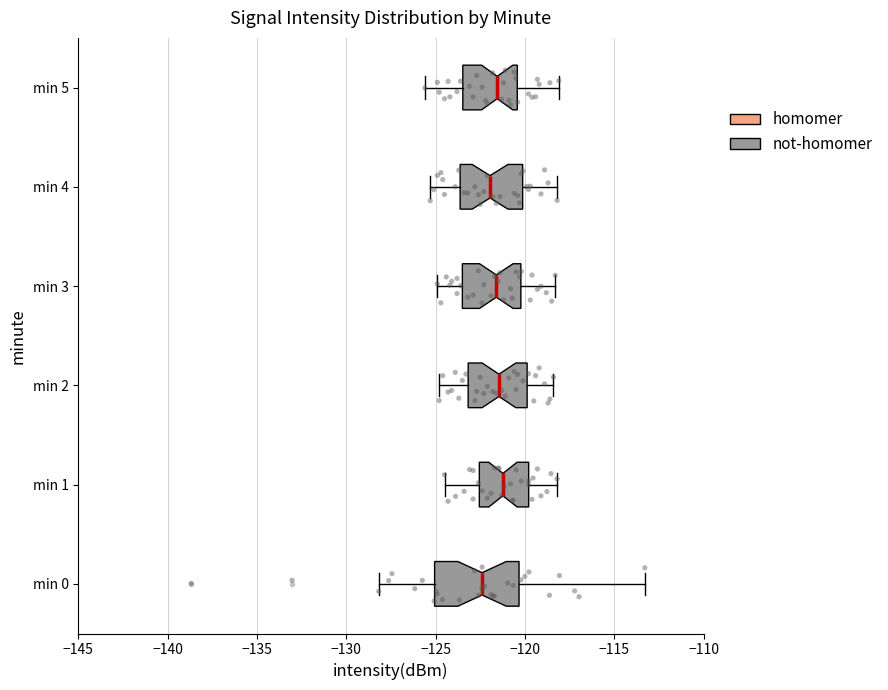

Which box is the widest, from its left edge to its right edge?

min 0